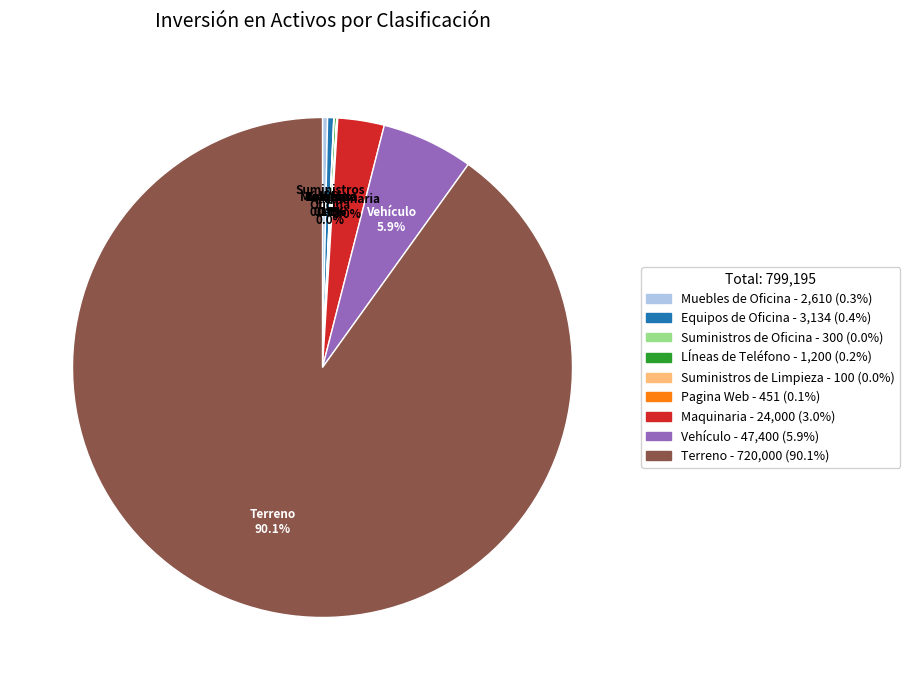

The Terreno slice represents 90% of the pie. True or false?

True